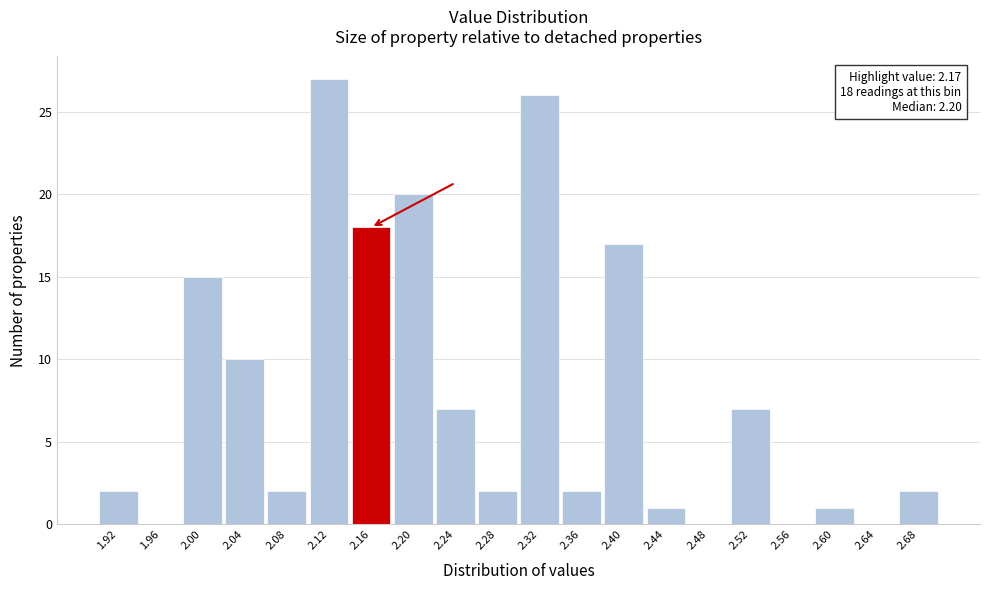

Which range on the x-axis has the tallest bar?

2.10 to 2.14